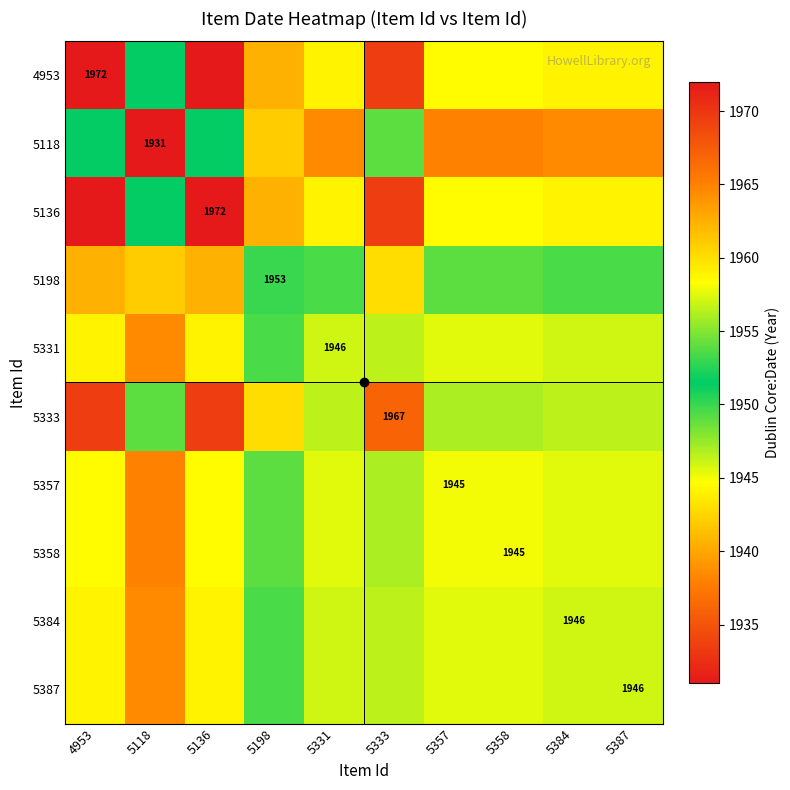

The value of 5118 at 5387 is 1938.5. True or false?

True